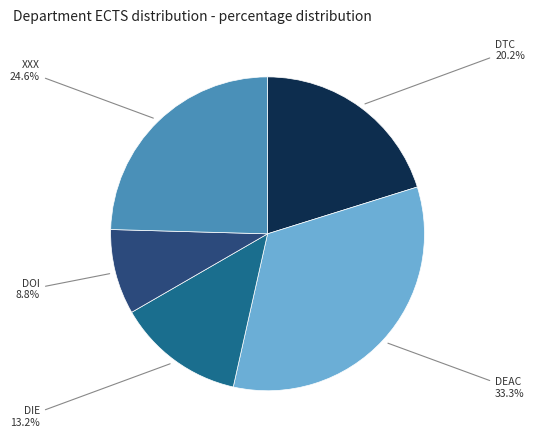

Approximately how many times larger is the value at XXX compared to DTC?

1.2